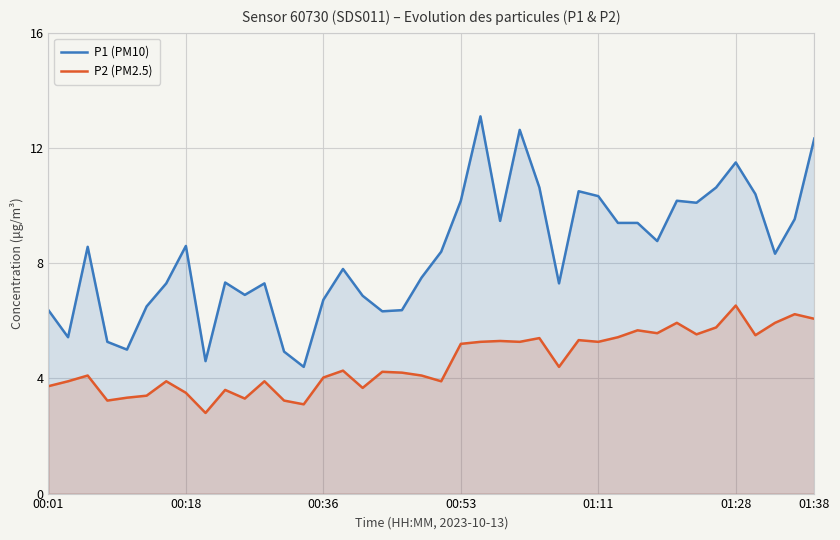

What is the total value across all series at 00:18?

12.1